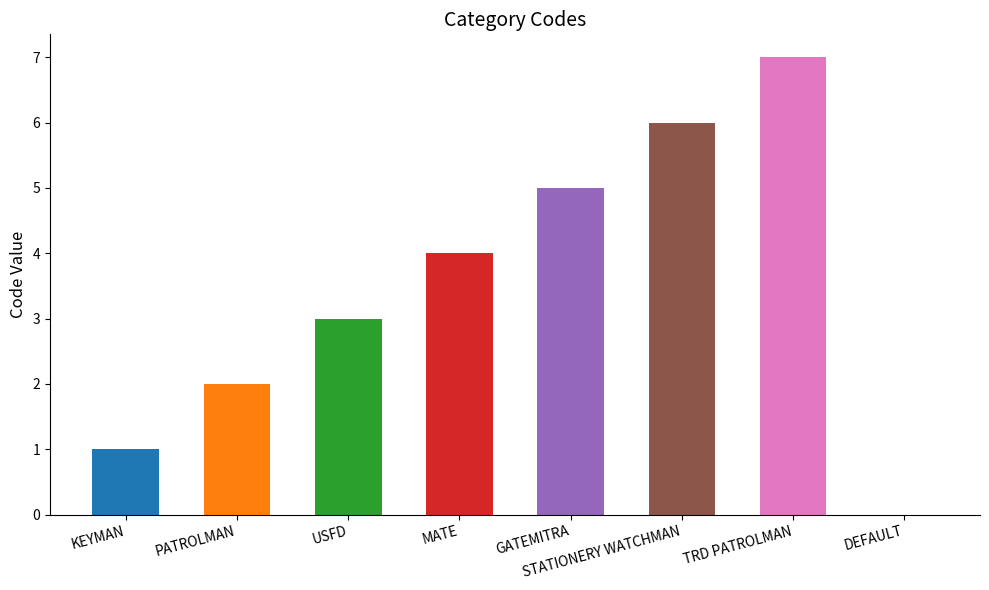

The chart shows a value of 9 at STATIONERY WATCHMAN. True or false?

False